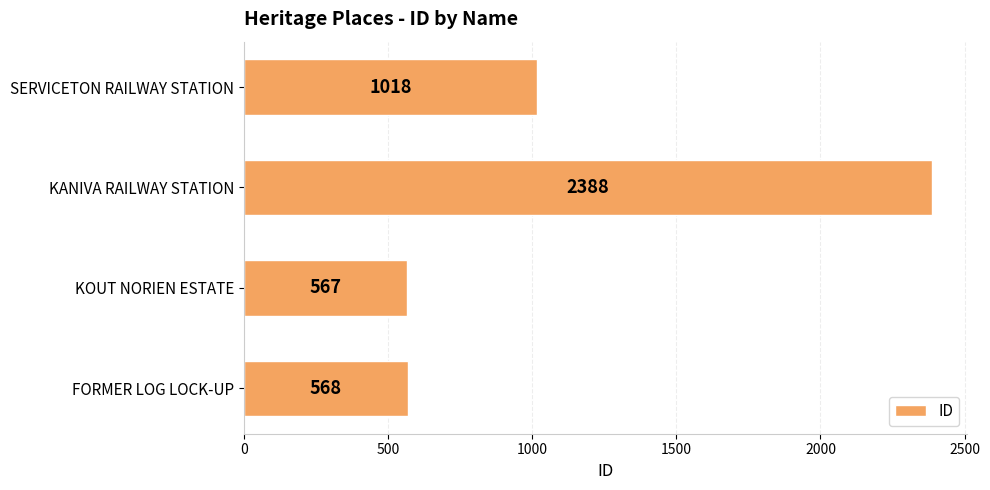

What is the sum of all values?

4541